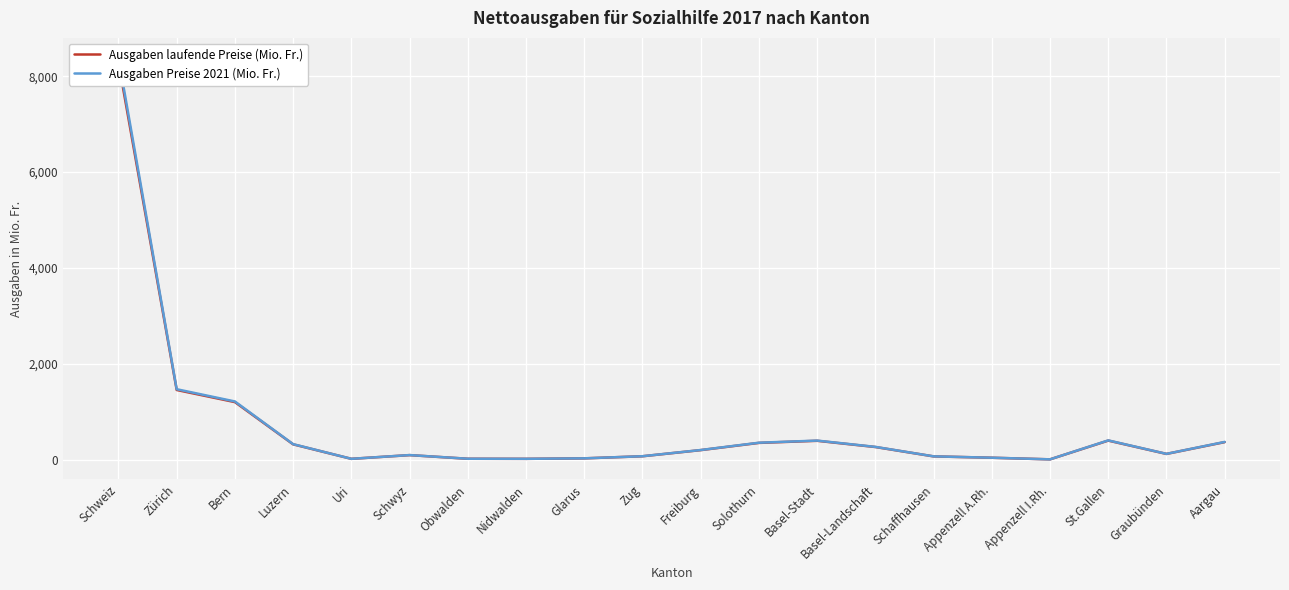

At which category is the sum across all series the highest?

Schweiz